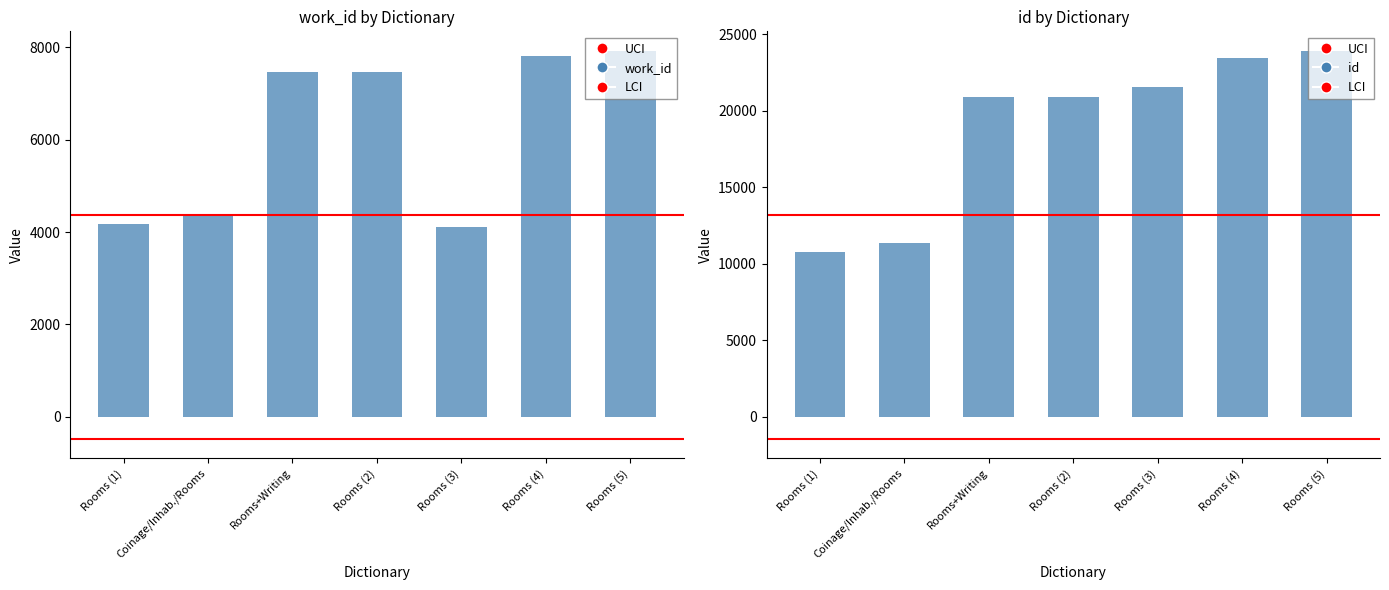

Is it true that id equals 31274 at Rooms (2)?

False